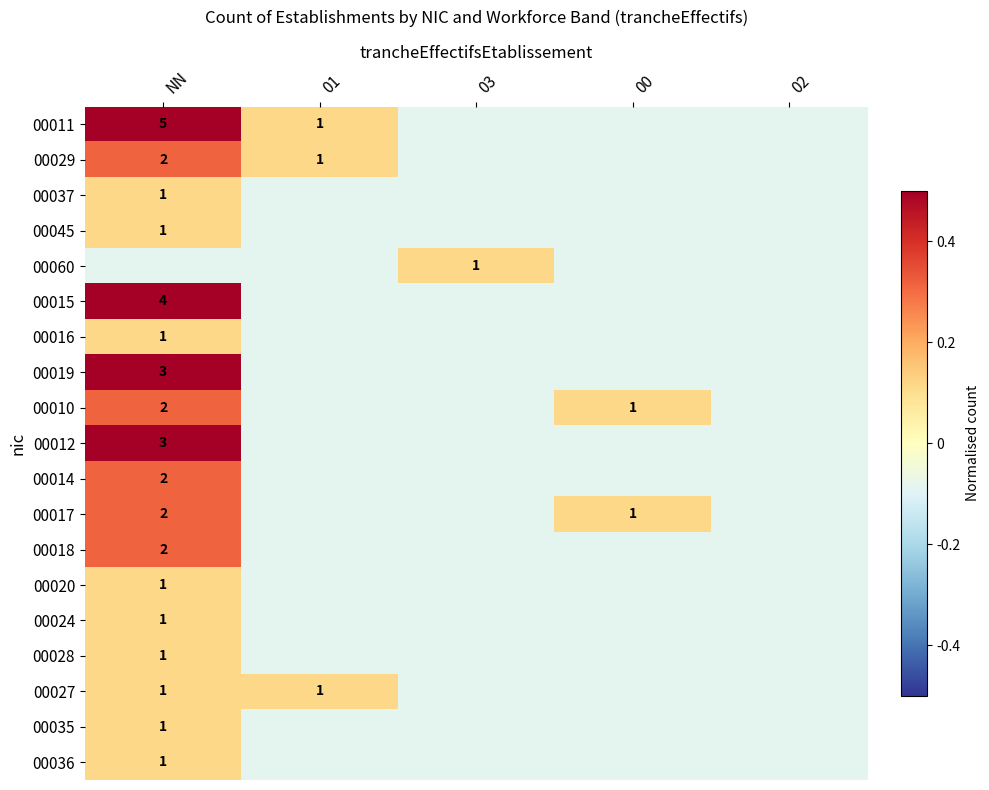

Where does the 00014 series first go above 0?

NN